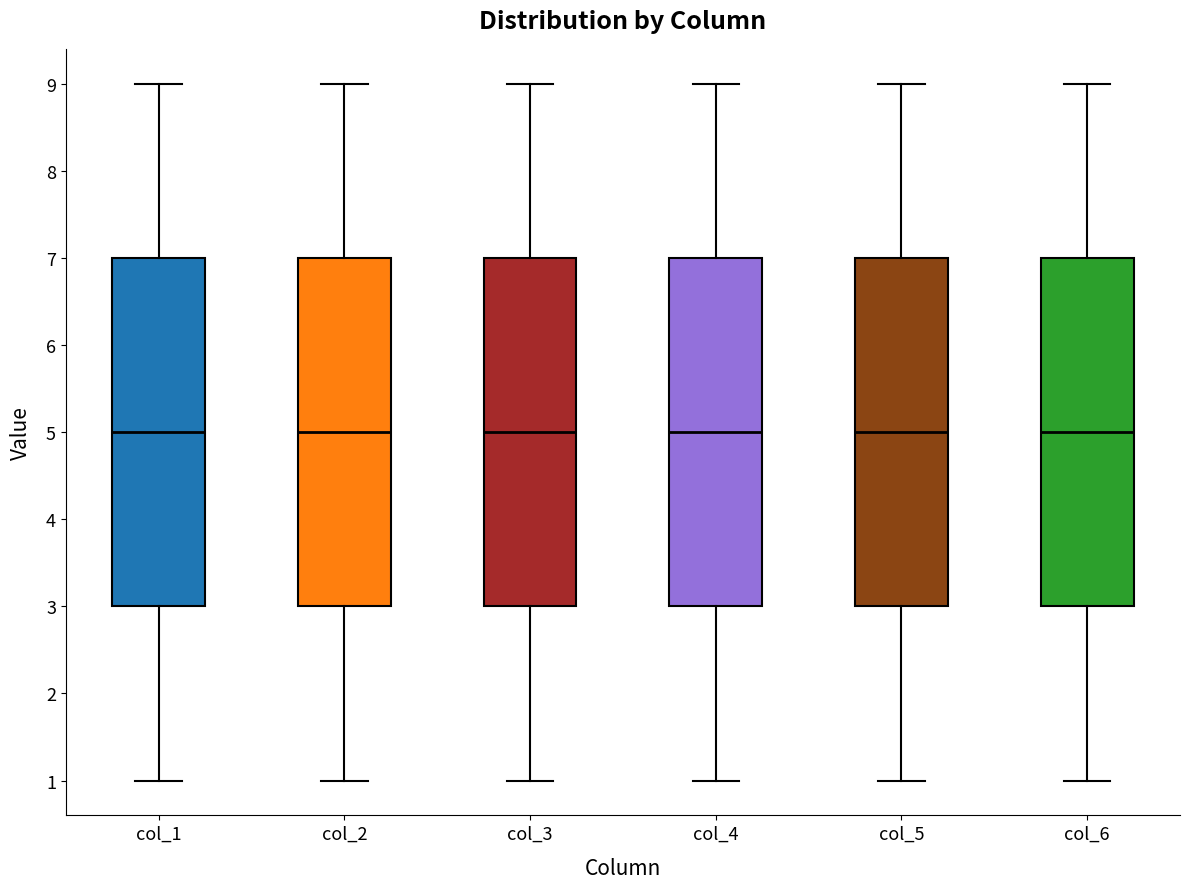

Reading left to right, transcribe this box plot: for each box, give where its median line is, the range the box spans, and where its two whiskers end, as read against the y-axis. The values are not printed on the chart, so give them approximately, as read against the axis.

col_1: median 5, box 3 to 7, whiskers 1 to 9
col_2: median 5, box 3 to 7, whiskers 1 to 9
col_3: median 5, box 3 to 7, whiskers 1 to 9
col_4: median 5, box 3 to 7, whiskers 1 to 9
col_5: median 5, box 3 to 7, whiskers 1 to 9
col_6: median 5, box 3 to 7, whiskers 1 to 9